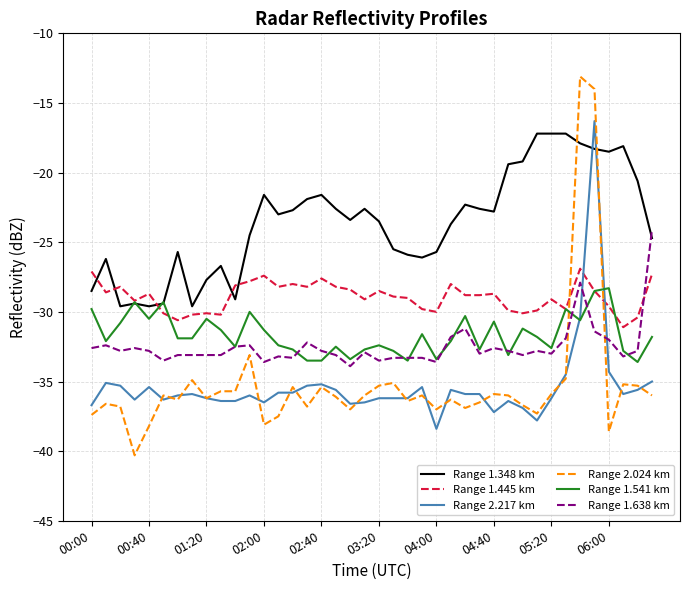

Which series has the largest total across all categories?

Range 1.348 km